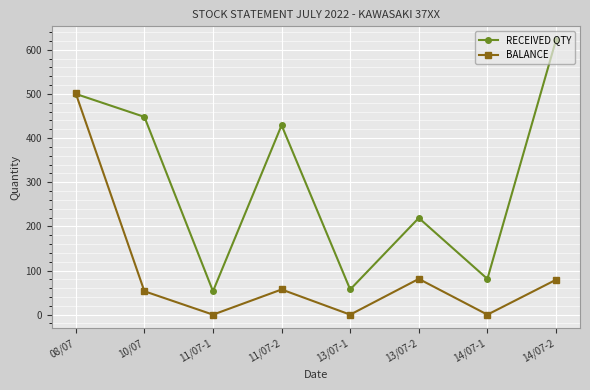

What position from the left is 11/07-1?

3